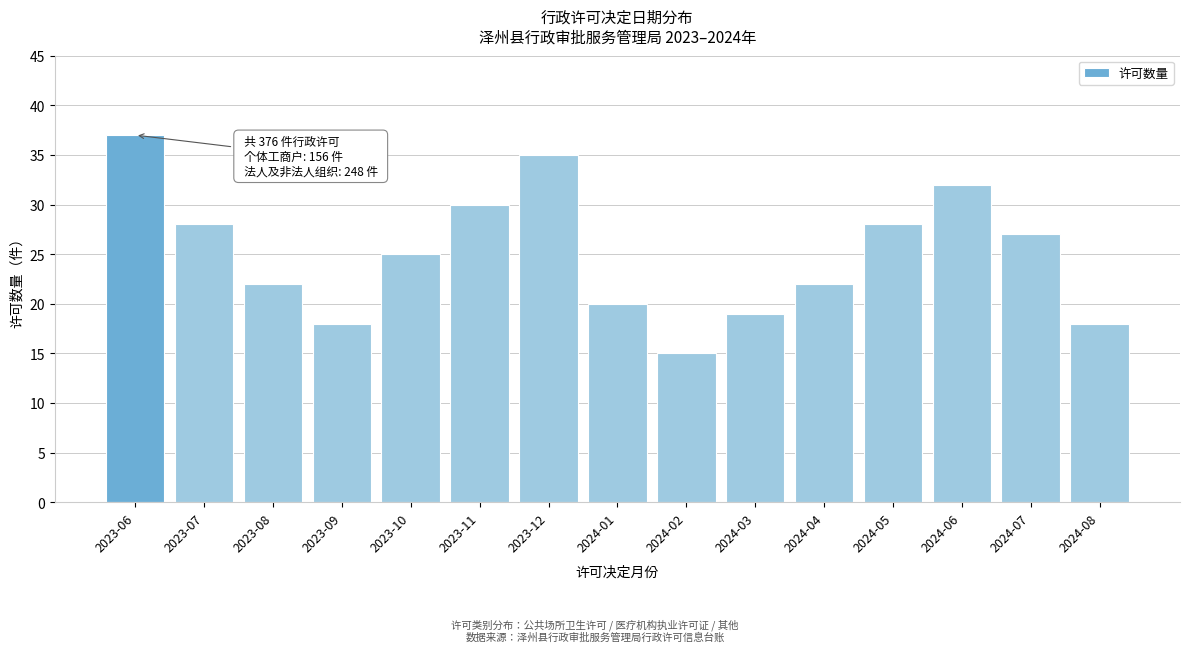

Reading left to right, transcribe all the data shown in this chart.

2023-06=37	2023-07=28	2023-08=22	2023-09=18	2023-10=25	2023-11=30	2023-12=35	2024-01=20	2024-02=15	2024-03=19	2024-04=22	2024-05=28	2024-06=32	2024-07=27	2024-08=18